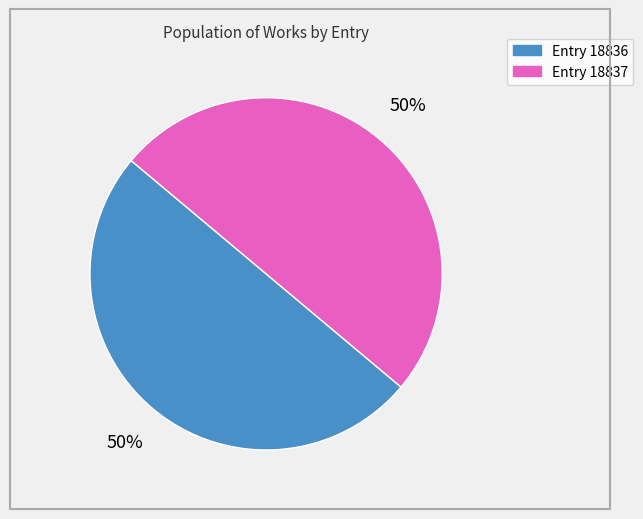

How many segments does this pie chart have?

2